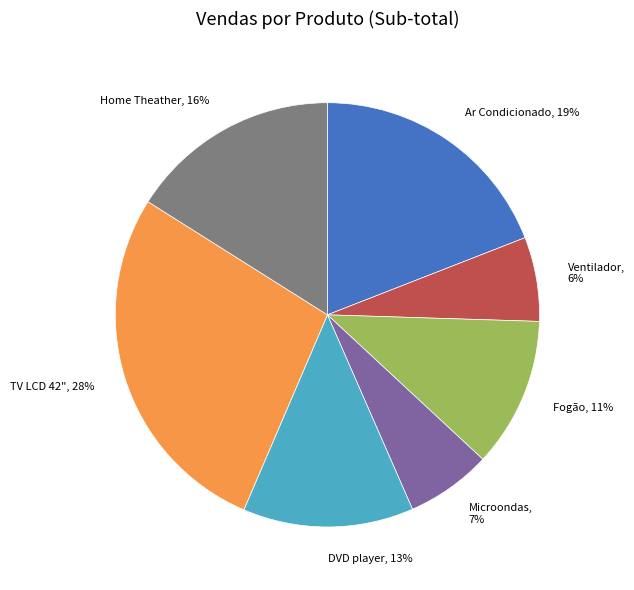

What percentage is the TV LCD 42" slice, to the nearest percent?

28%